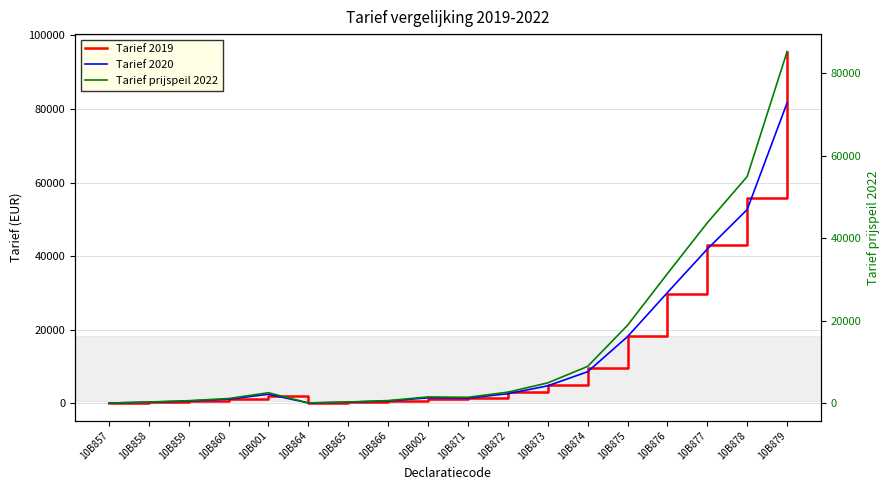

Where does the Tarief 2019 series first go above 2013?

10B001